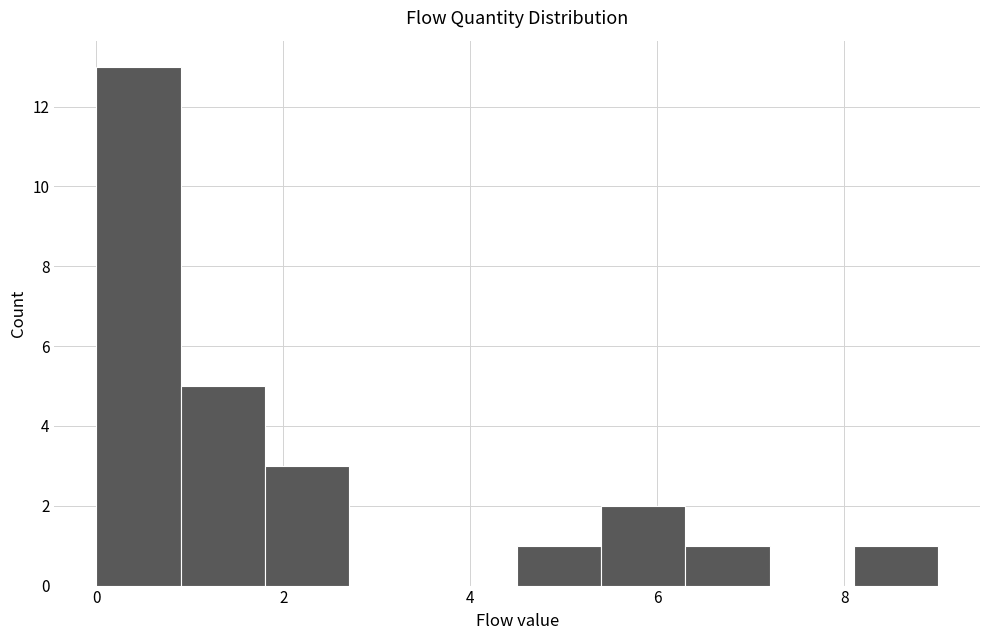

Reading left to right, list every bar in this chart as the range it spans on the x-axis followed by its height. Neither the bar edges nor the heights are printed on the chart, so give them approximately, as read against the axes.

0.0 to 0.9: 13
0.9 to 1.8: 5
1.8 to 2.7: 3
2.7 to 3.6: 0
3.6 to 4.5: 0
4.5 to 5.4: 1
5.4 to 6.3: 2
6.3 to 7.2: 1
7.2 to 8.1: 0
8.1 to 9.0: 1